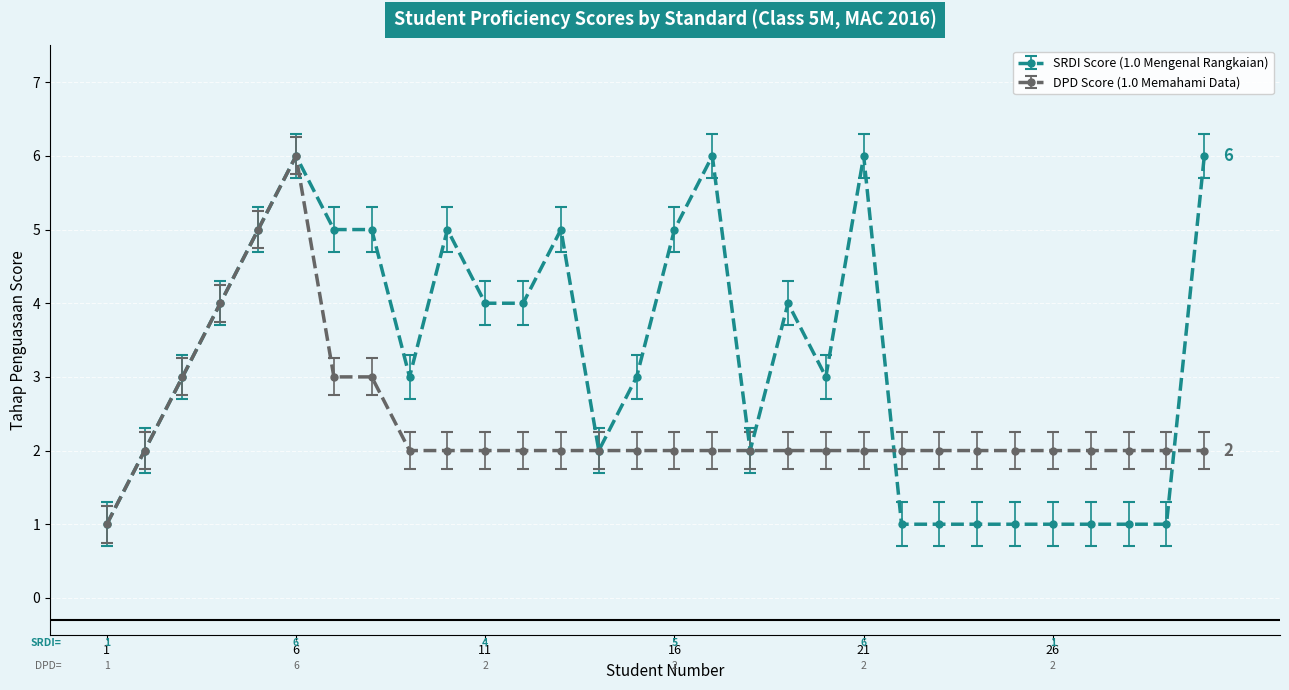

Reading right to left, transcribe all the data shown in this chart.

SRDI Score (1.0 Mengenal Rangkaian): 6	1	1	1	1	1	1	1	1	6	3	4	2	6	5	3	2	5	4	4	5	3	5	5	6	5	4	3	2	1
DPD Score (1.0 Memahami Data): 2	2	2	2	2	2	2	2	2	2	2	2	2	2	2	2	2	2	2	2	2	2	3	3	6	5	4	3	2	1